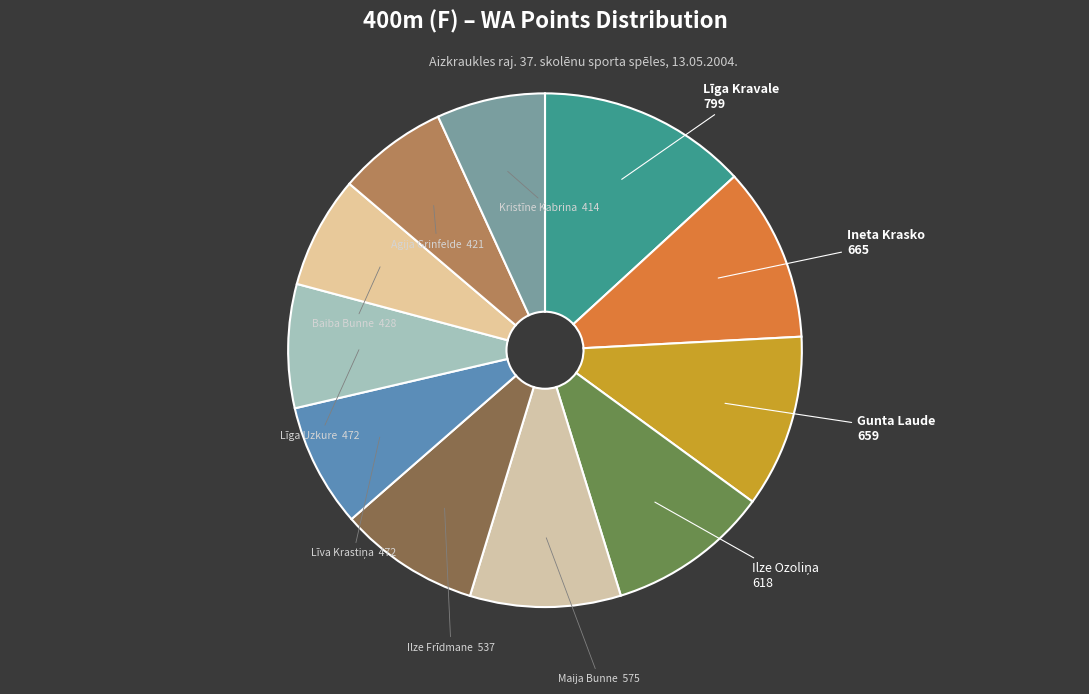

How many segments does this pie chart have?

11